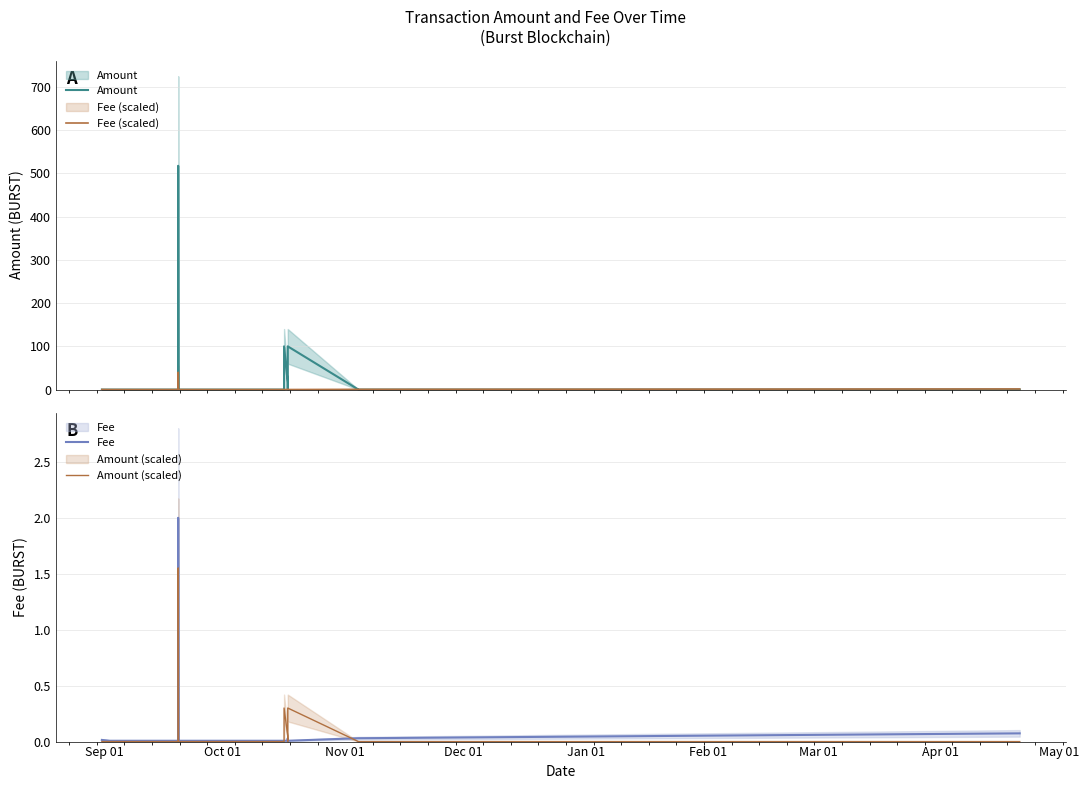

List the series in order of their peak value, highest first.

Amount, Fee (scaled), Fee, Amount (scaled)